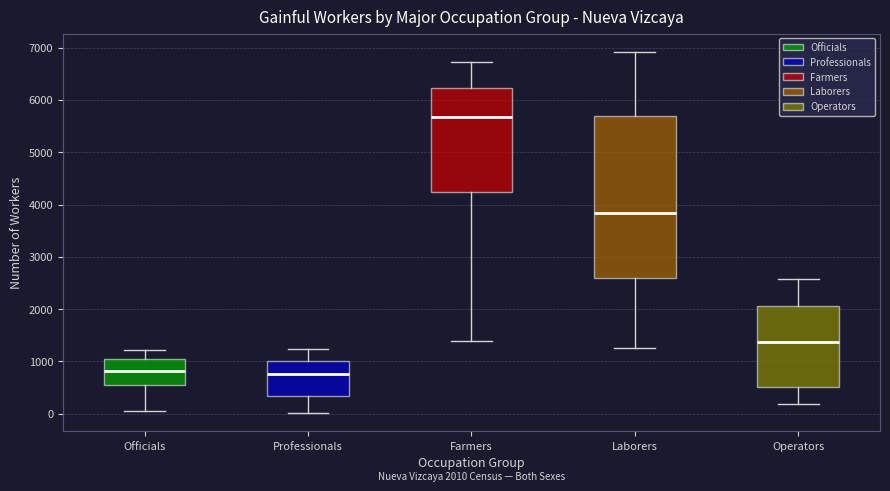

Which box is the tallest, from its lower edge to its upper edge?

Laborers